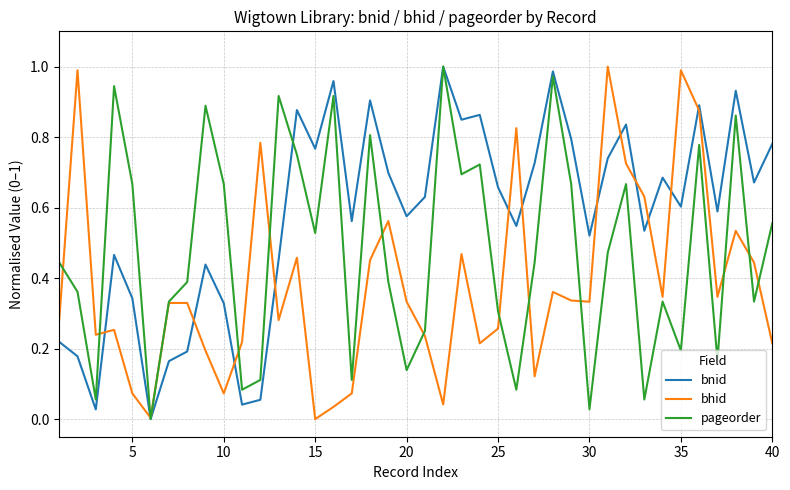

Rank the series by their average value, from highest to lowest.

bnid, pageorder, bhid